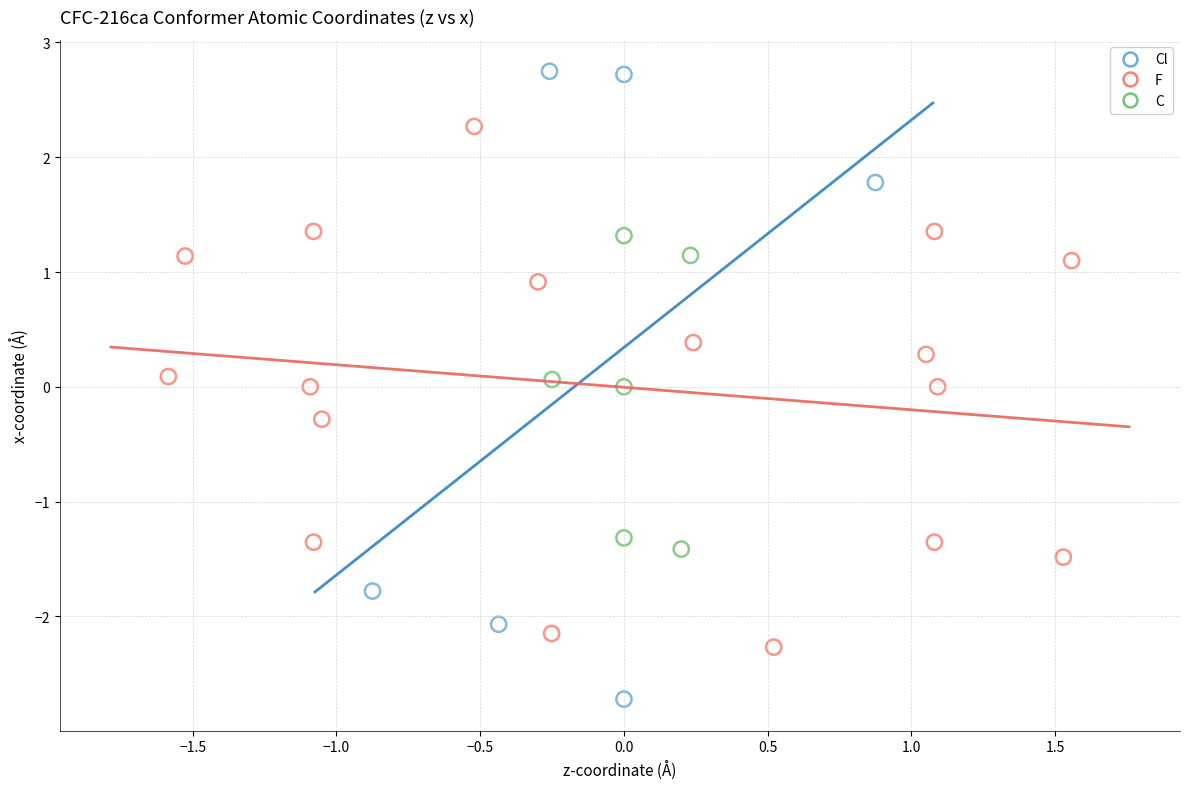

Which series reaches the maximum Y coordinate?

Cl